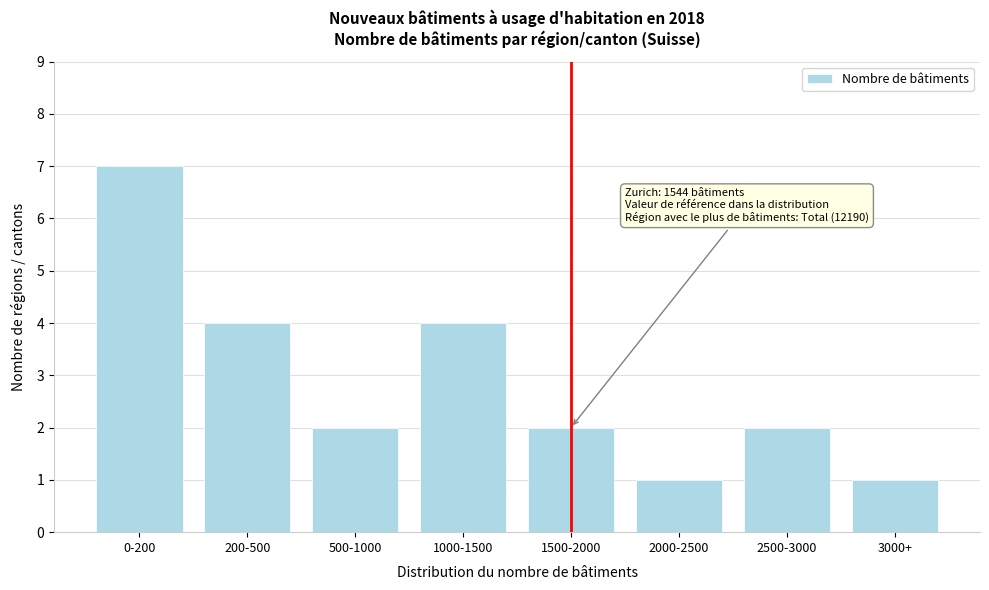

Reading left to right, what are all the values shown in this chart?

0-200=7	200-500=4	500-1000=2	1000-1500=4	1500-2000=2	2000-2500=1	2500-3000=2	3000+=1